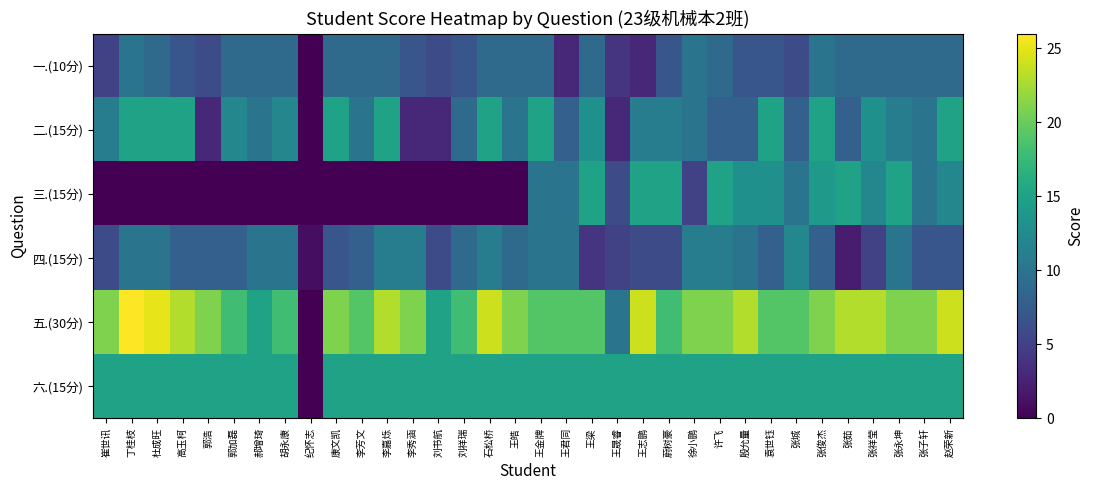

Reading left to right, list all the values displayed in this chart.

一.(10分): 崔世讯=5	丁桂枝=10	杜成旺=9	高玉柯=7	郭浩=6	郭加磊=9	郝增琦=9	胡永康=9	纪怀志=0	康文凯=9	李芳文=9	李嘉烁=9	李秀涵=7	刘书航=6	刘祥瑞=7	石松桥=9	王皓=9	王金牌=9	王君同=3	王梁=9	王晟睿=4	王志鹏=3	蔚树豪=7	徐小鹏=10	许飞=9	殷允量=7	袁世钰=7	张城=6	张俊杰=10	张茹=9	张祥莹=9	张永坤=9	张子轩=9	赵荣新=9
二.(15分): 崔世讯=11	丁桂枝=15	杜成旺=15	高玉柯=15	郭浩=3	郭加磊=12	郝增琦=10	胡永康=12	纪怀志=0	康文凯=15	李芳文=10	李嘉烁=15	李秀涵=3	刘书航=3	刘祥瑞=9	石松桥=15	王皓=10	王金牌=15	王君同=8	王梁=13	王晟睿=3	王志鹏=11	蔚树豪=11	徐小鹏=10	许飞=8	殷允量=8	袁世钰=15	张城=8	张俊杰=15	张茹=8	张祥莹=13	张永坤=11	张子轩=10	赵荣新=15
三.(15分): 崔世讯=0	丁桂枝=0	杜成旺=0	高玉柯=0	郭浩=0	郭加磊=0	郝增琦=0	胡永康=0	纪怀志=0	康文凯=0	李芳文=0	李嘉烁=0	李秀涵=0	刘书航=0	刘祥瑞=0	石松桥=0	王皓=0	王金牌=10	王君同=10	王梁=15	王晟睿=6	王志鹏=15	蔚树豪=15	徐小鹏=5	许飞=15	殷允量=13	袁世钰=13	张城=10	张俊杰=14	张茹=15	张祥莹=12	张永坤=15	张子轩=10	赵荣新=12
四.(15分): 崔世讯=6	丁桂枝=10	杜成旺=10	高玉柯=8	郭浩=8	郭加磊=8	郝增琦=10	胡永康=10	纪怀志=1	康文凯=7	李芳文=8	李嘉烁=11	李秀涵=11	刘书航=6	刘祥瑞=9	石松桥=11	王皓=9	王金牌=10	王君同=10	王梁=4	王晟睿=5	王志鹏=6	蔚树豪=6	徐小鹏=11	许飞=11	殷允量=10	袁世钰=8	张城=12	张俊杰=8	张茹=2	张祥莹=5	张永坤=10	张子轩=7	赵荣新=7
五.(30分): 崔世讯=21	丁桂枝=26	杜成旺=25	高玉柯=23	郭浩=21	郭加磊=18	郝增琦=15	胡永康=18	纪怀志=0	康文凯=21	李芳文=19	李嘉烁=23	李秀涵=21	刘书航=15	刘祥瑞=18	石松桥=24	王皓=21	王金牌=19	王君同=19	王梁=19	王晟睿=10	王志鹏=24	蔚树豪=18	徐小鹏=21	许飞=21	殷允量=23	袁世钰=19	张城=19	张俊杰=21	张茹=23	张祥莹=23	张永坤=21	张子轩=21	赵荣新=24
六.(15分): 崔世讯=15	丁桂枝=15	杜成旺=15	高玉柯=15	郭浩=15	郭加磊=15	郝增琦=15	胡永康=15	纪怀志=0	康文凯=15	李芳文=15	李嘉烁=15	李秀涵=15	刘书航=15	刘祥瑞=15	石松桥=15	王皓=15	王金牌=15	王君同=15	王梁=15	王晟睿=15	王志鹏=15	蔚树豪=15	徐小鹏=15	许飞=15	殷允量=15	袁世钰=15	张城=15	张俊杰=15	张茹=15	张祥莹=15	张永坤=15	张子轩=15	赵荣新=15